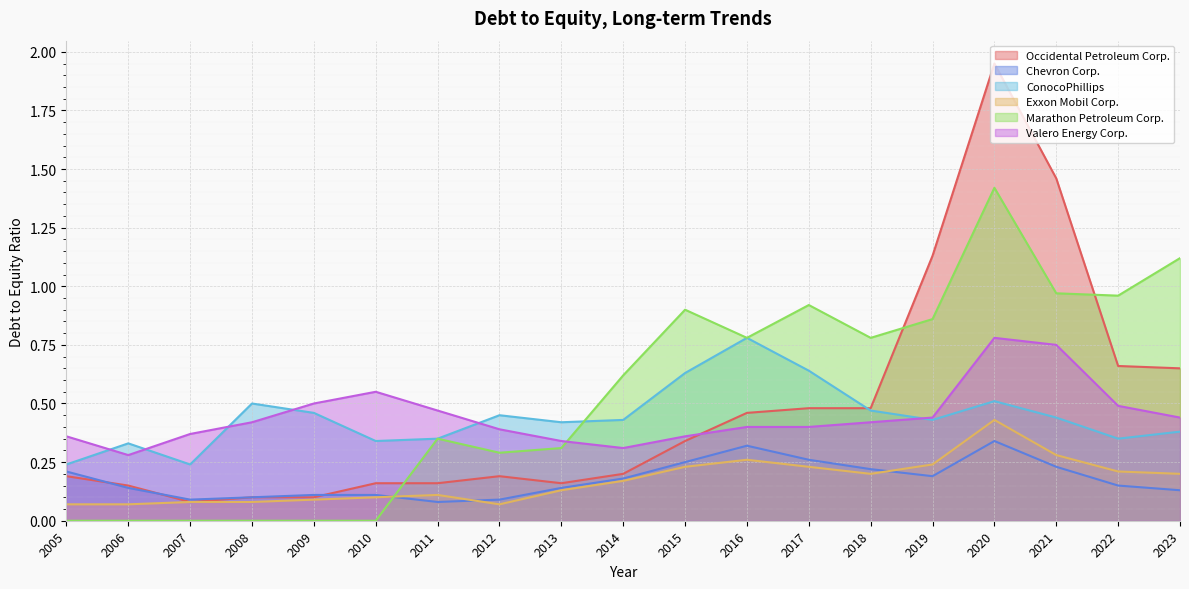

Is the value of Chevron Corp. at 2015 greater than the value of Occidental Petroleum Corp. at 2009?

Yes